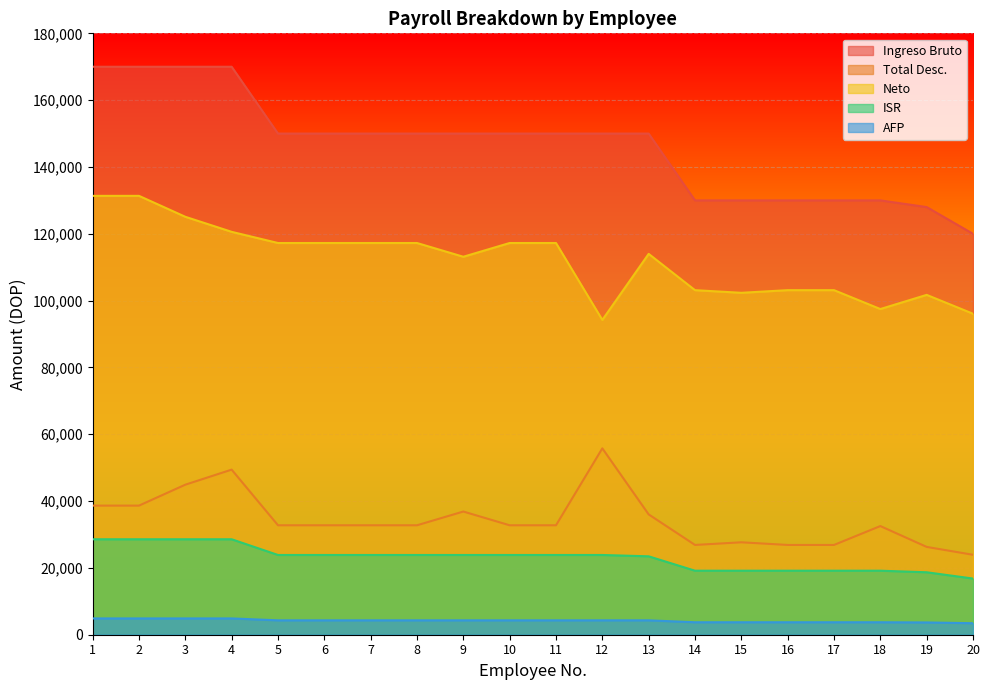

True or false: Neto and Total Desc. cross at least once.

False